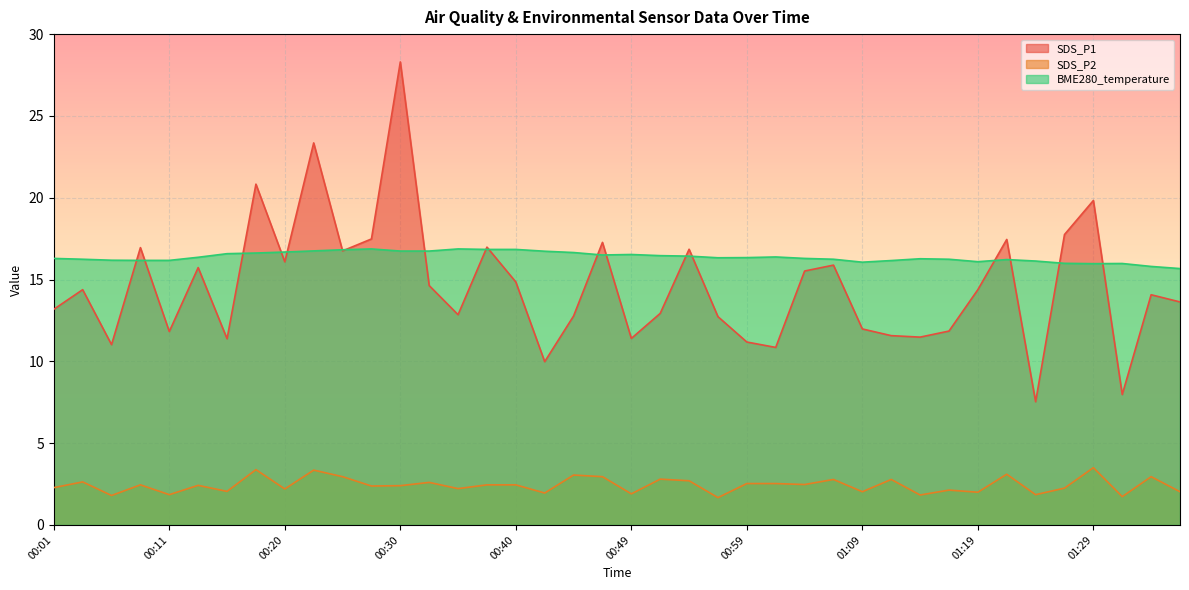

What are all the series names shown in the legend?

SDS_P1, SDS_P2, BME280_temperature